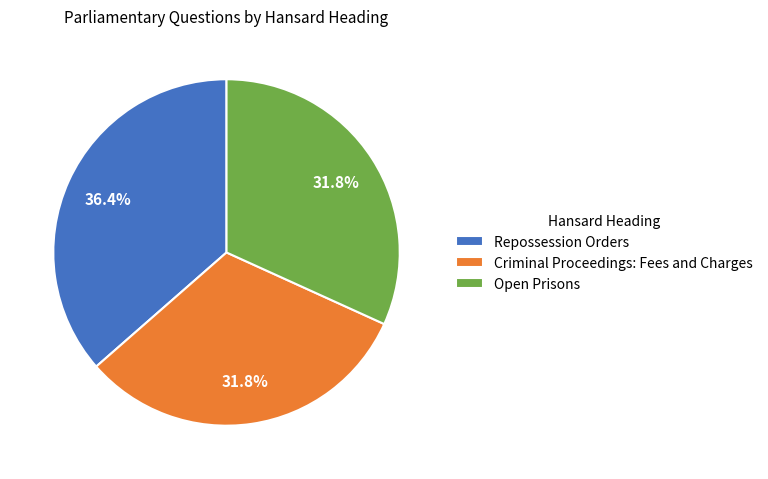

What is the largest slice in the pie chart?

Repossession Orders